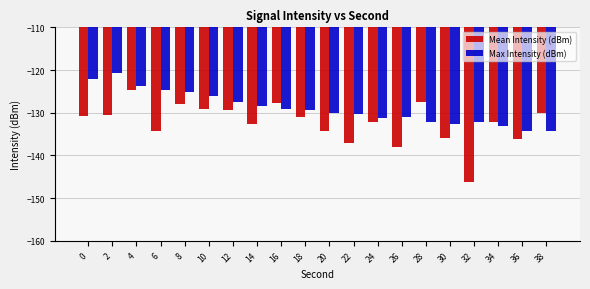

Which category has the lowest value across all series?

32